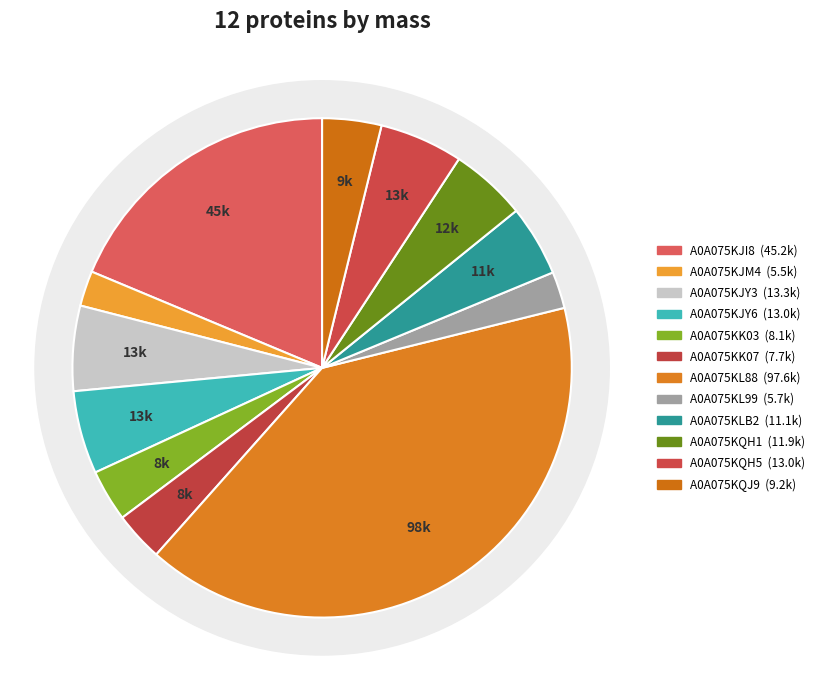

What portion of the pie excludes A0A075KQH5?

94.6%